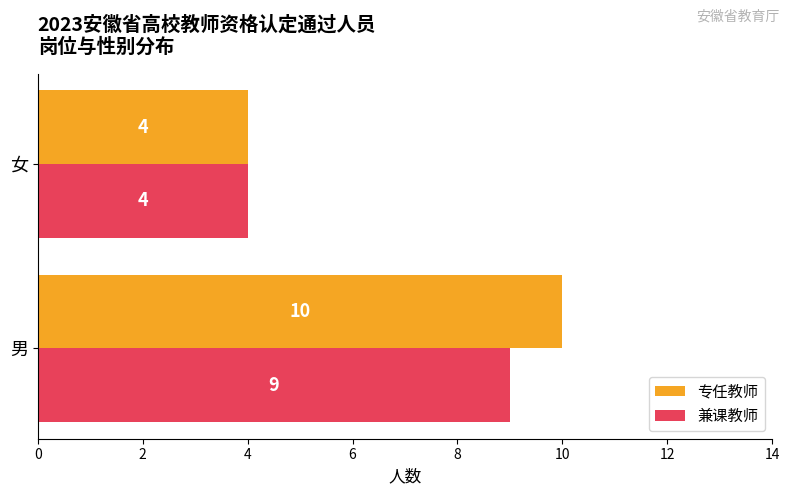

How many series are shown in this chart?

2